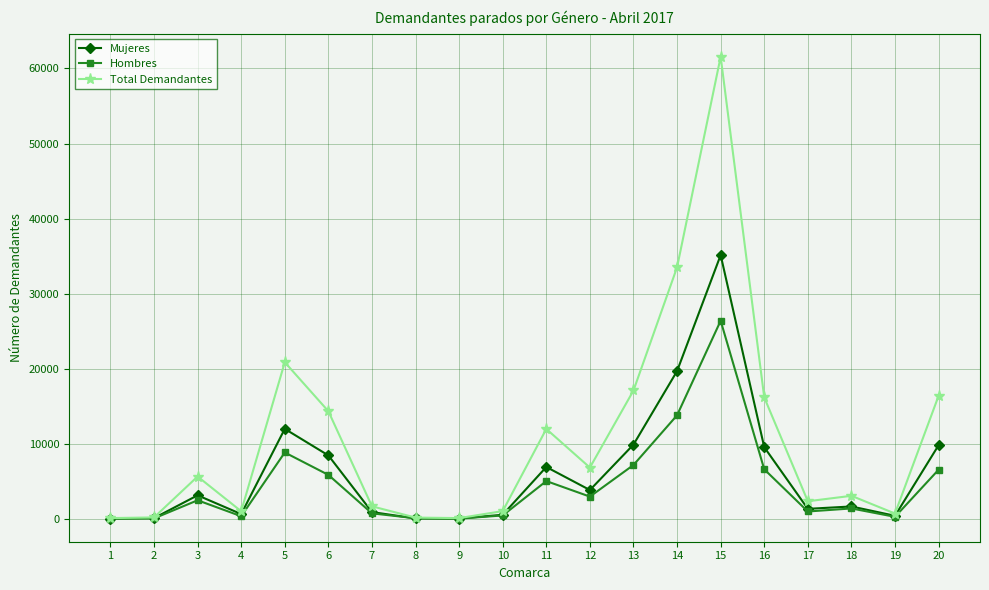

The Hombres series shows 1418 at 18. True or false?

True